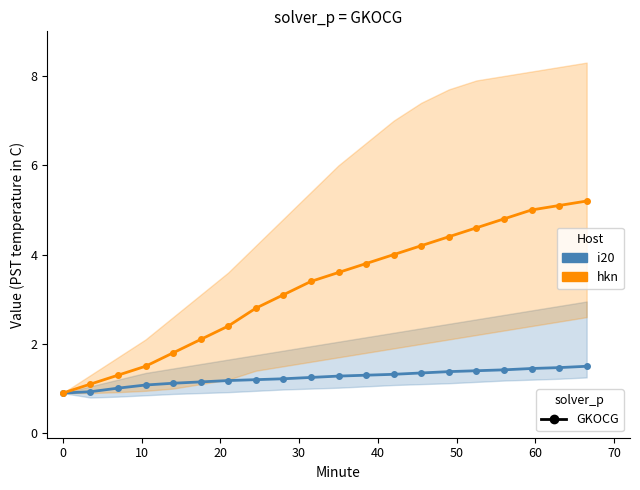

Rank the series by their maximum value, from lowest to highest.

i20, hkn